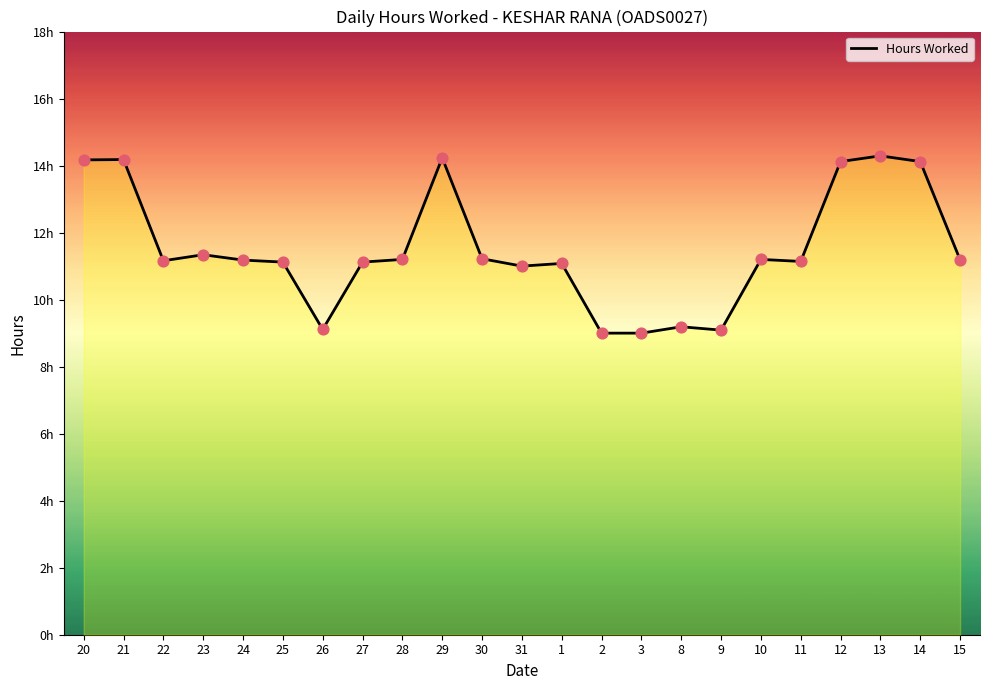

Which has a higher value, 25 or 3?

25